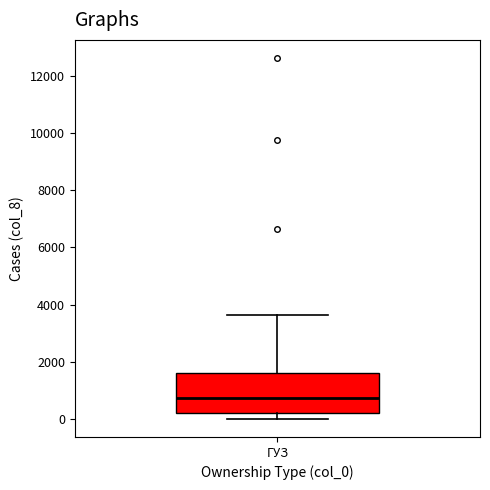

Transcribe this box plot: give where the median line is, the range the box spans, and where the two whiskers end, as read against the y-axis. The values are not printed on the chart, so give them approximately, as read against the axis.

median 800, box 200 to 1600, whiskers 0 to 3600